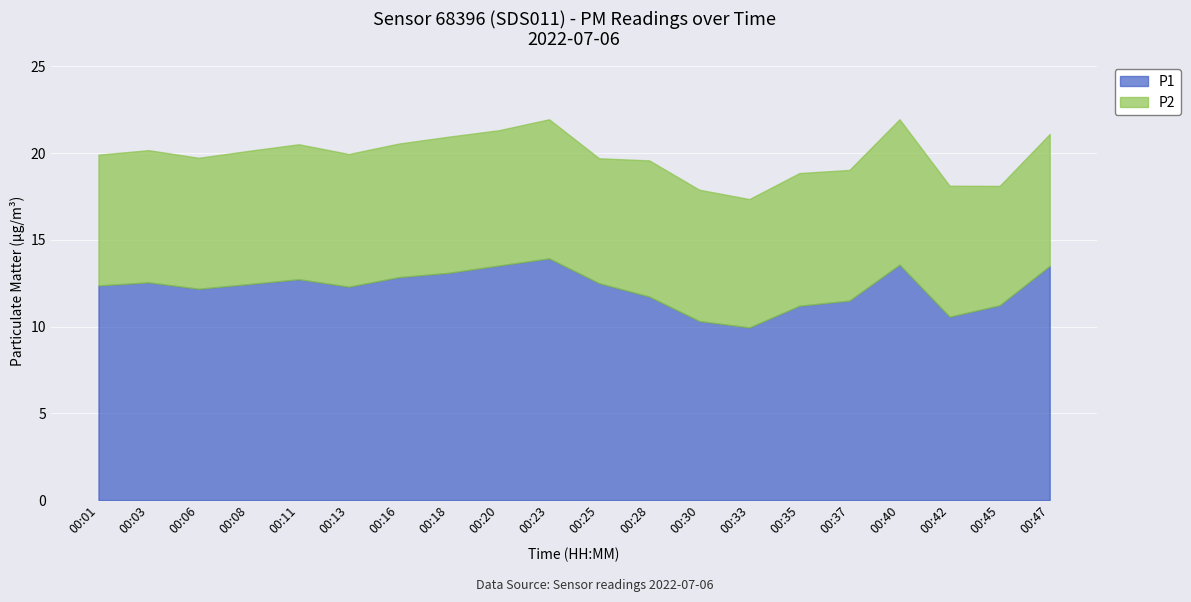

At which label is P2 closest to 7?

00:45